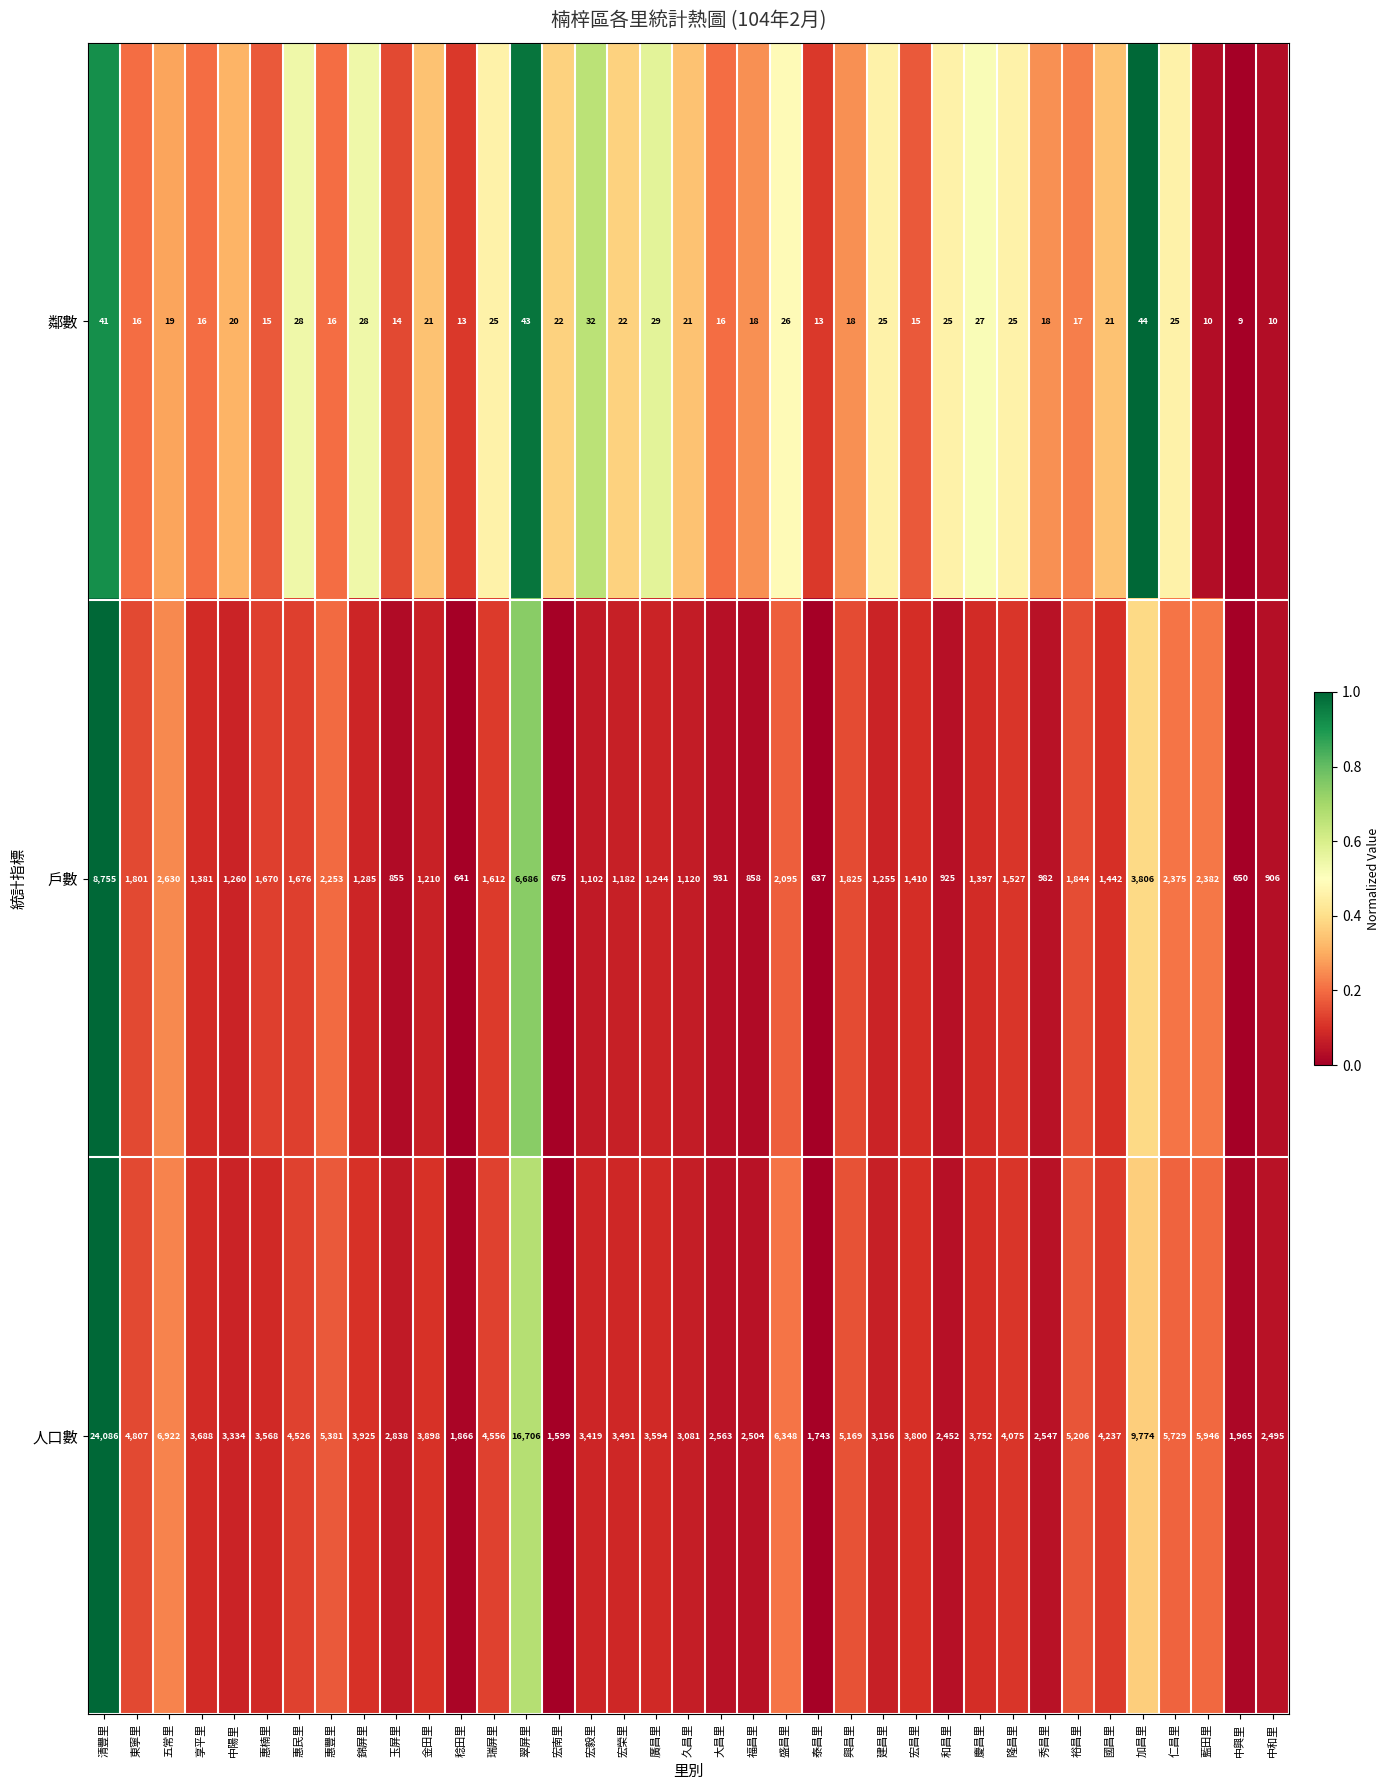

At which category is the sum across all series the highest?

清豐里